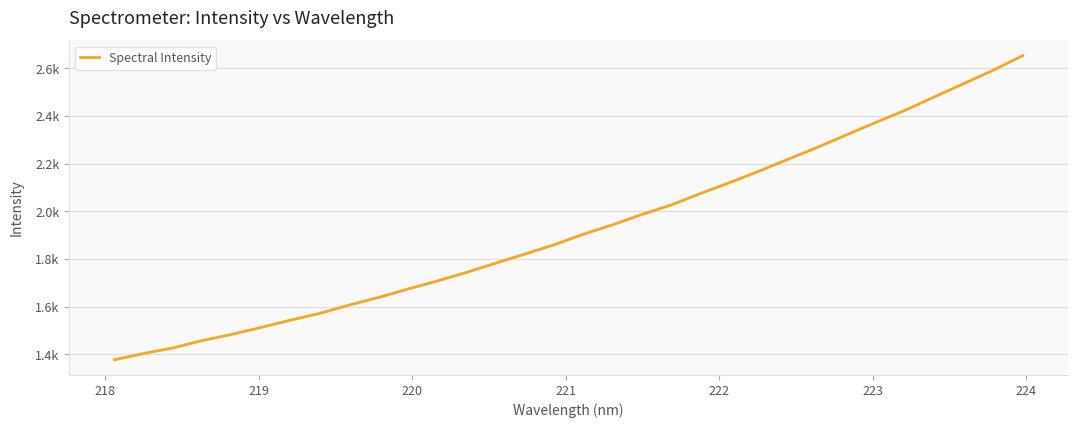

What is the average value?

1928.8